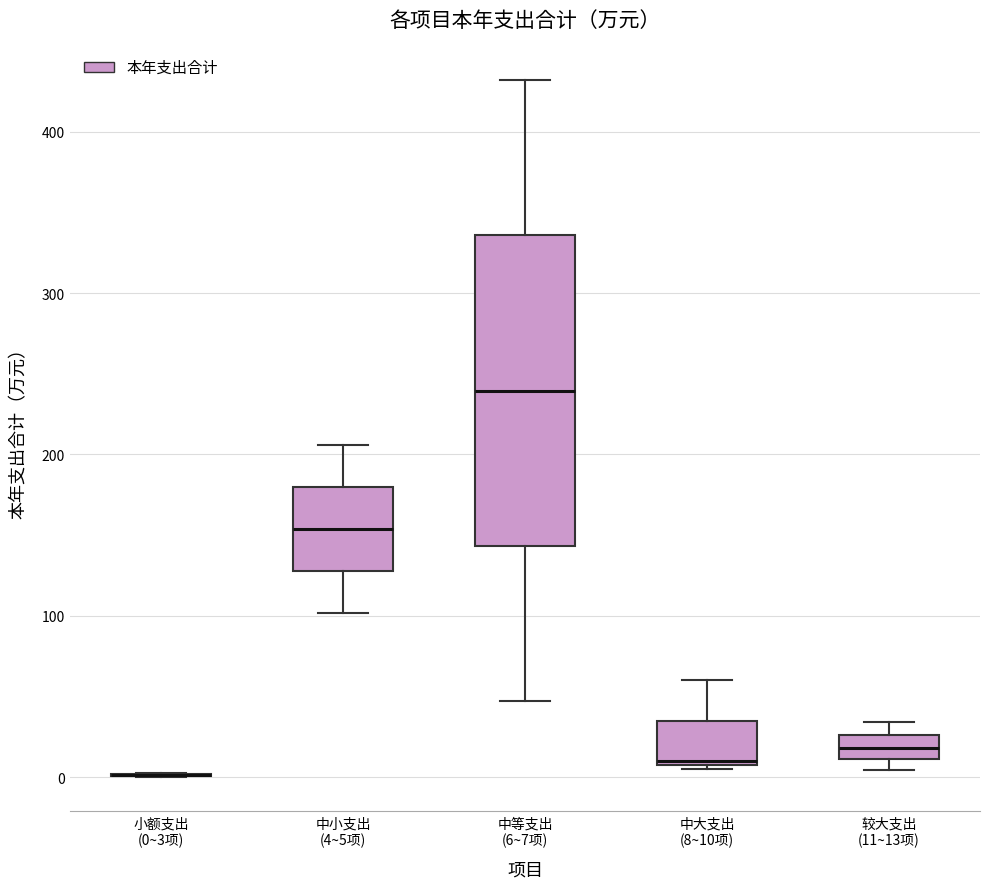

Which box is the tallest, from its lower edge to its upper edge?

中等支出 (6~7项)